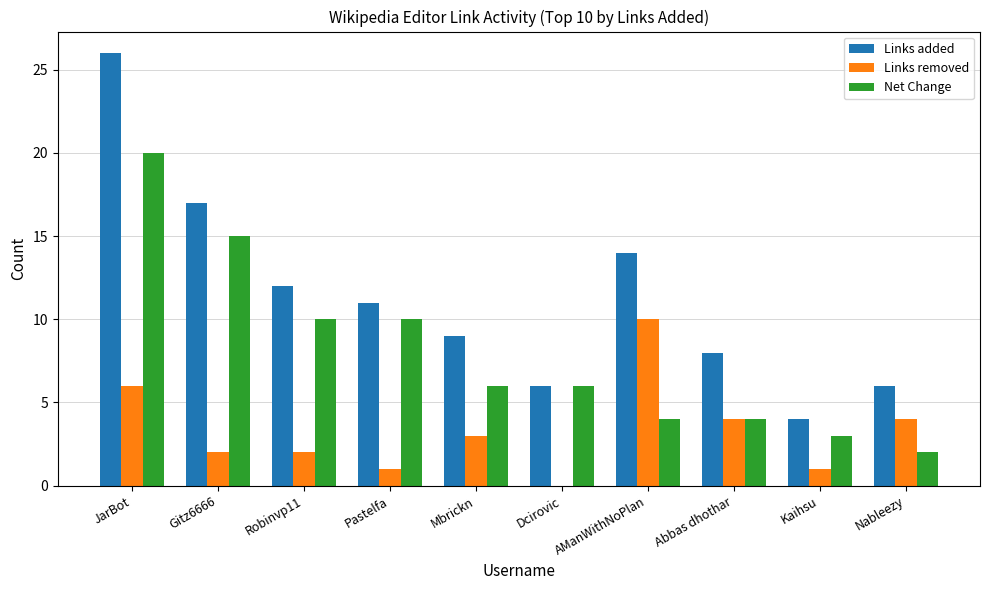

Reading left to right, list all the values displayed in this chart.

Links added: 26	17	12	11	9	6	14	8	4	6
Links removed: 6	2	2	1	3	0	10	4	1	4
Net Change: 20	15	10	10	6	6	4	4	3	2